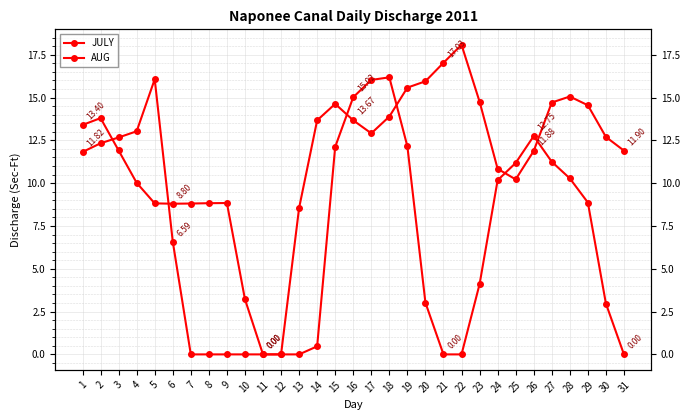

How many times do JULY and AUG cross each other?

6